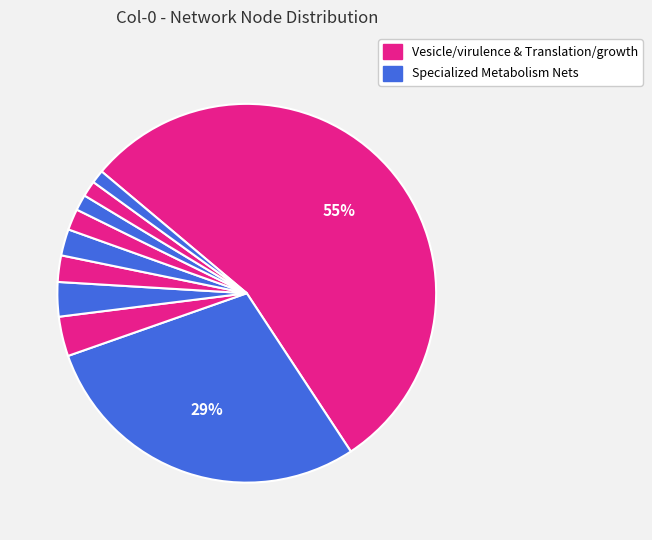

How many segments does this pie chart have?

10